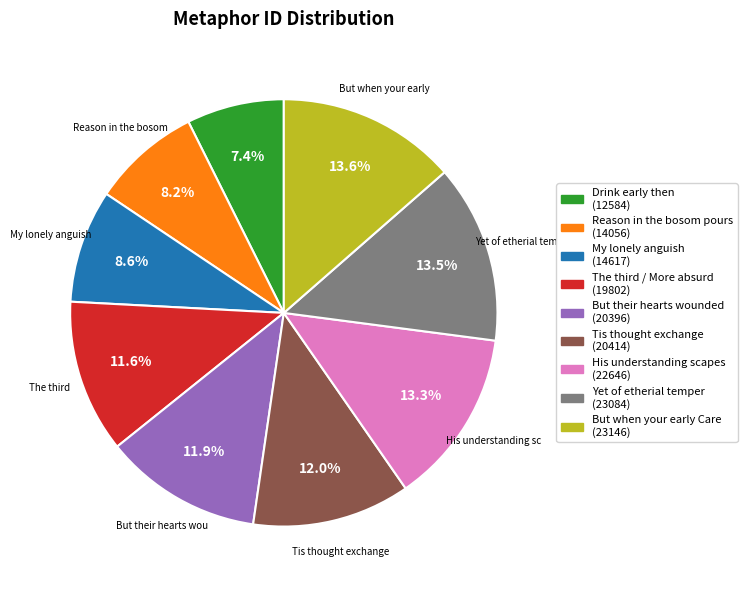

Is there any slice that represents more than half of the pie?

No